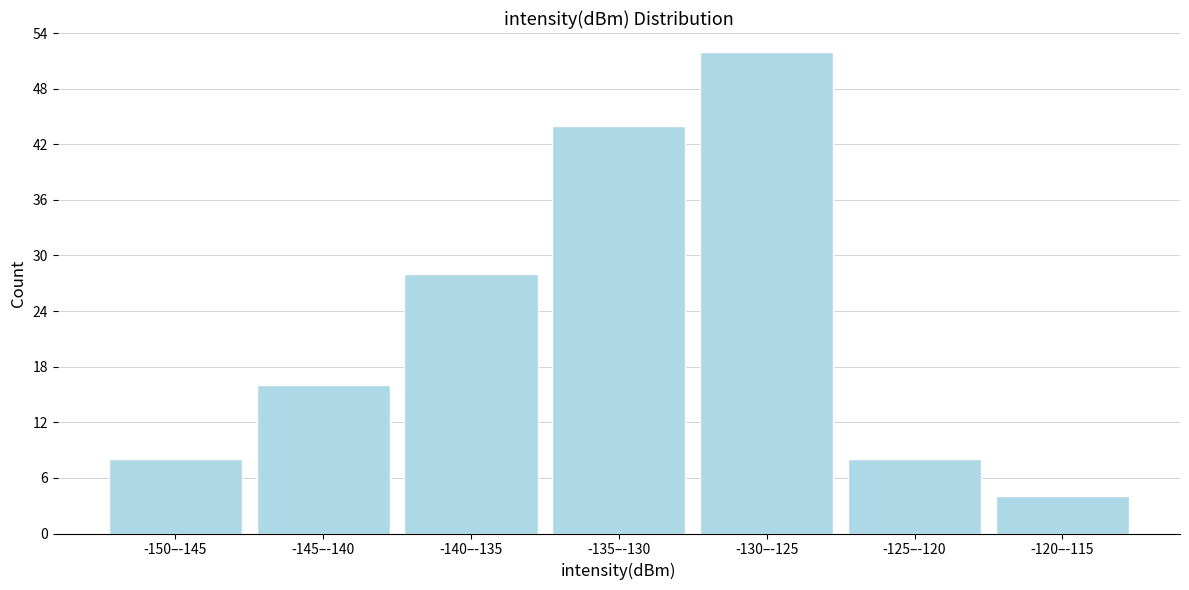

Reading left to right, transcribe all the data shown in this chart.

8	16	28	44	52	8	4